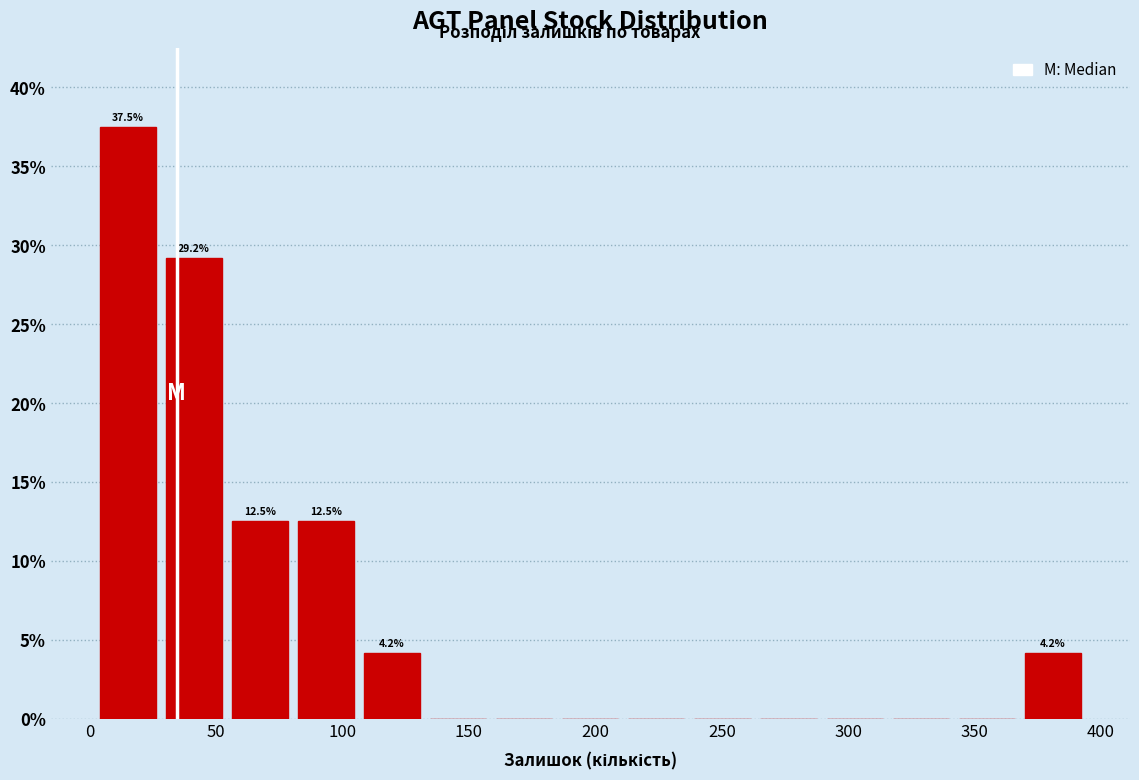

Which range on the x-axis has the tallest bar?

0 to 30